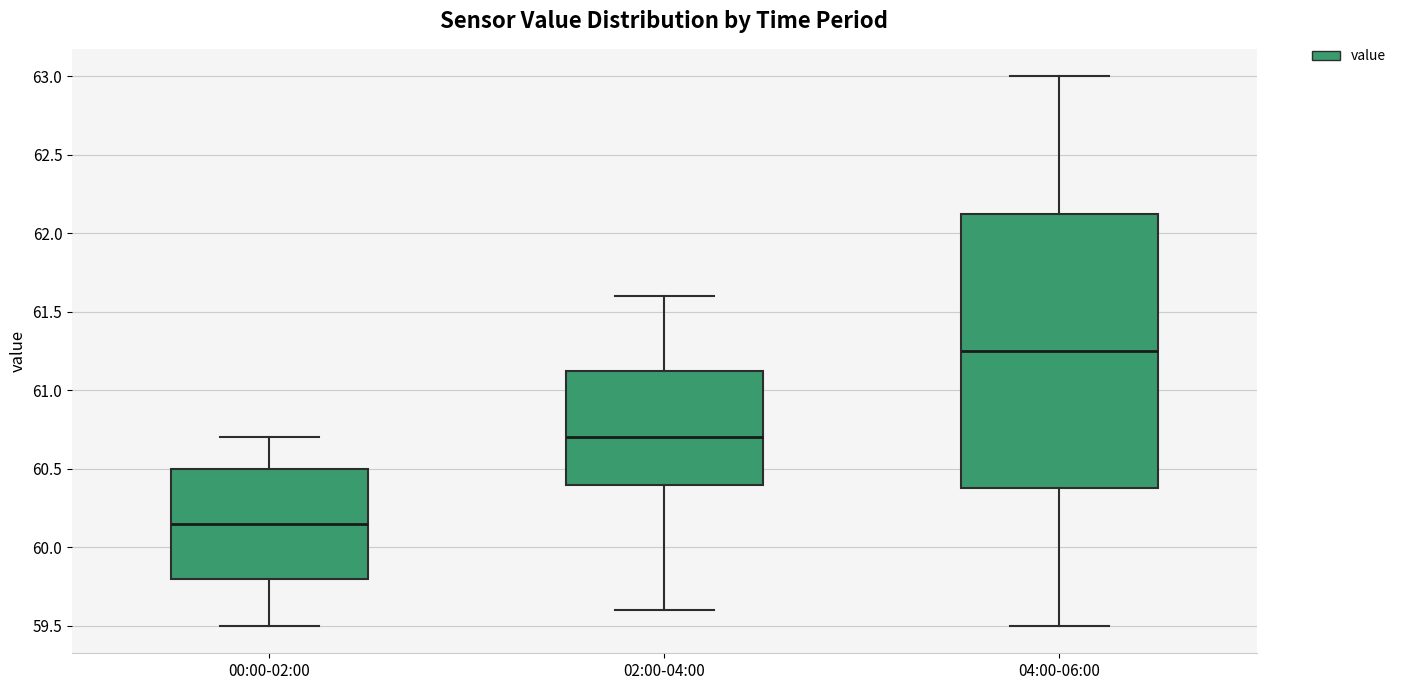

Comparing the boxes themselves (not the whiskers), which one is the tallest?

04:00-06:00